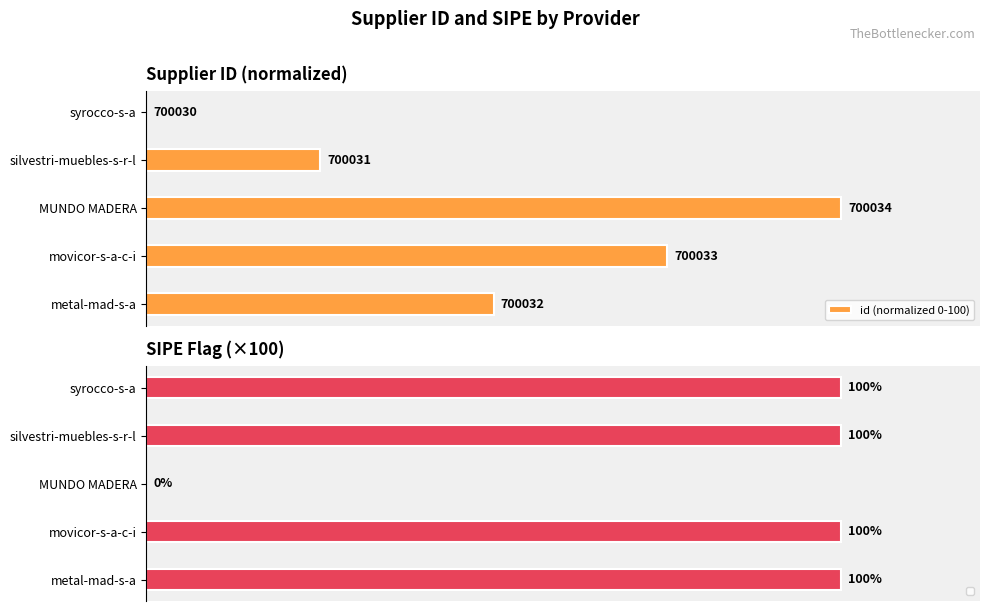

Read the value at MUNDO MADERA.

100